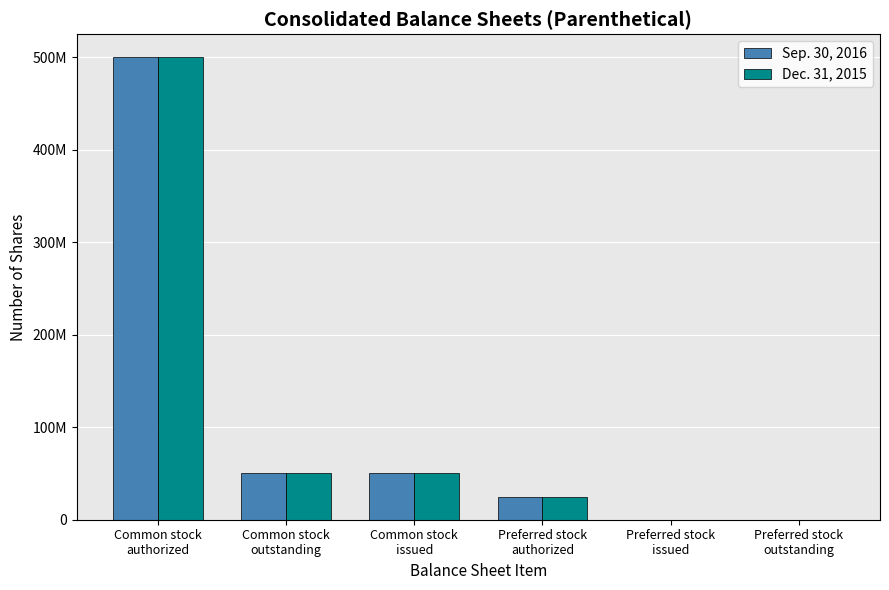

What are all the series names shown in the legend?

Sep. 30, 2016, Dec. 31, 2015